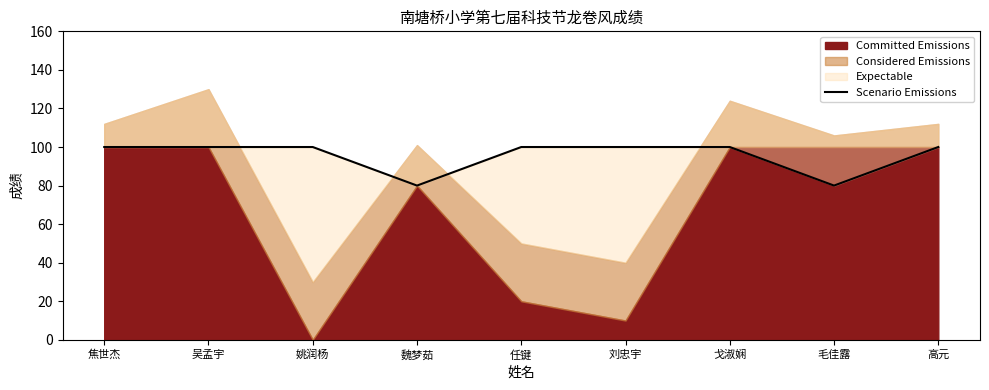

True or false: the data shows 151 at 焦世杰.

False